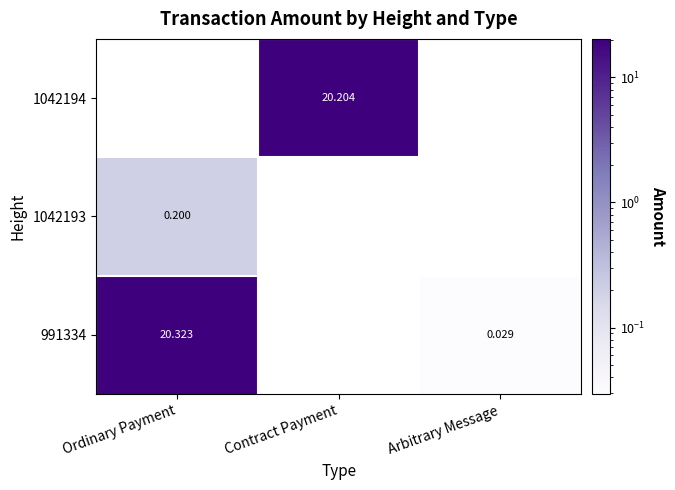

Is the value of 991334 at Ordinary Payment greater than the value of 1042194 at Contract Payment?

Yes